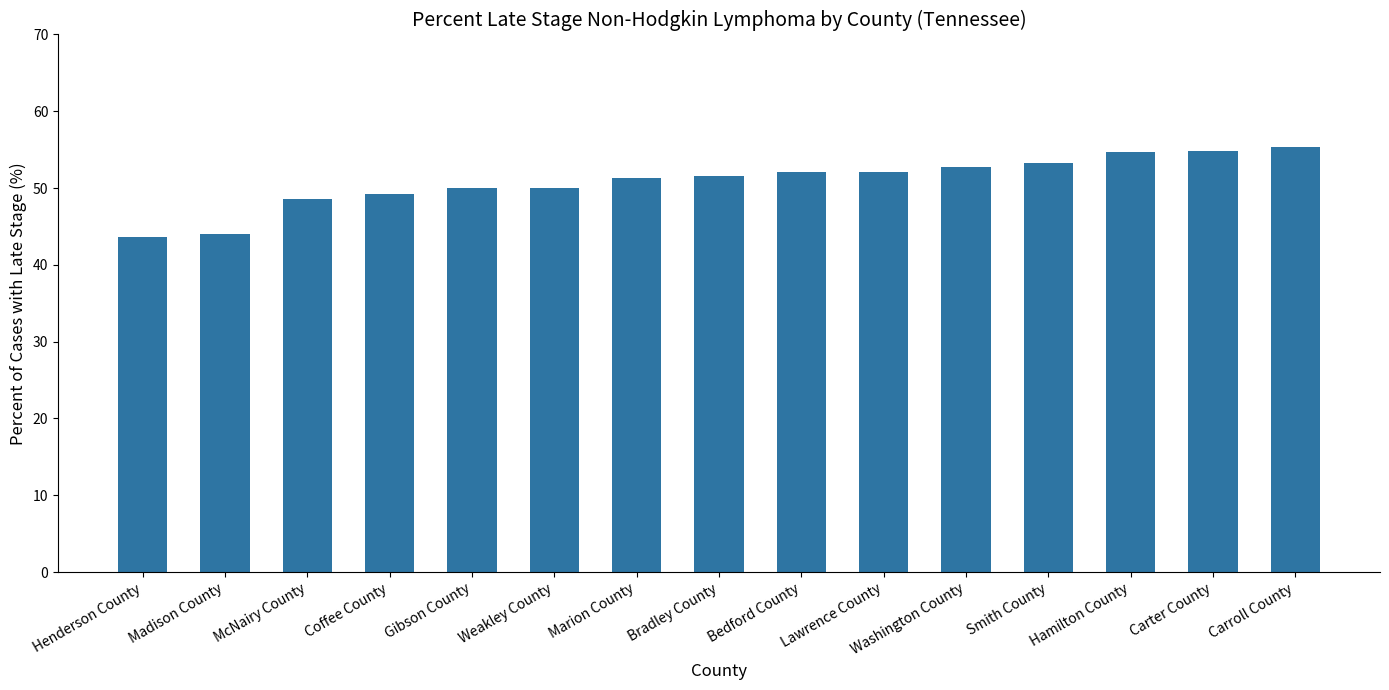

What is the approximate value at Washington County?

52.8